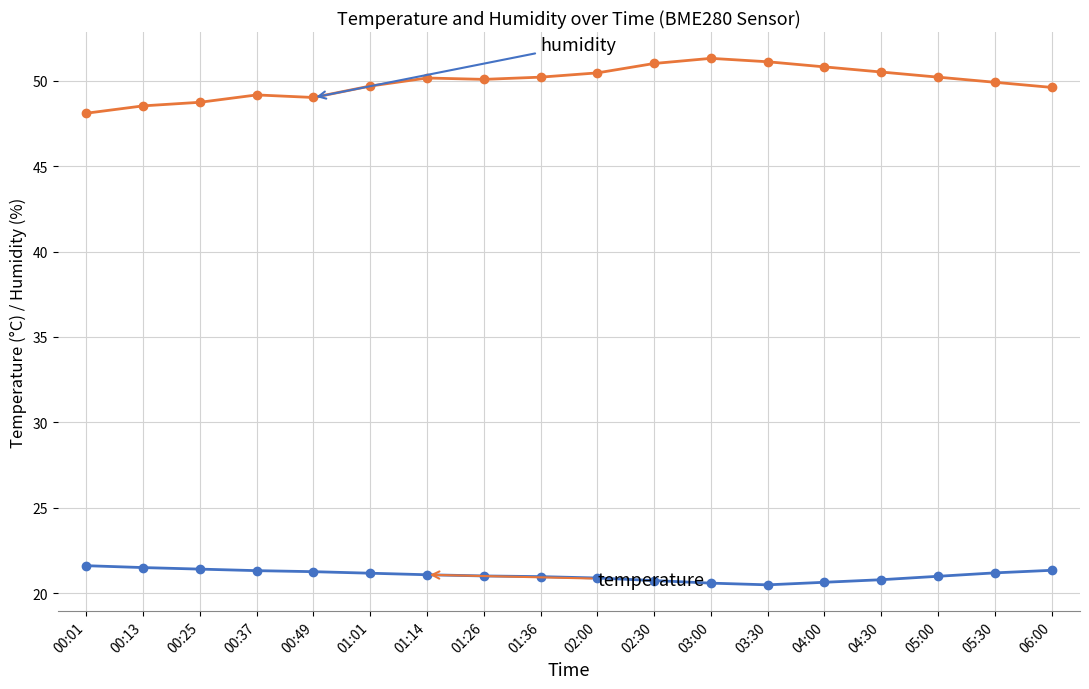

What is the difference between the highest and lowest values at 01:14?

29.1